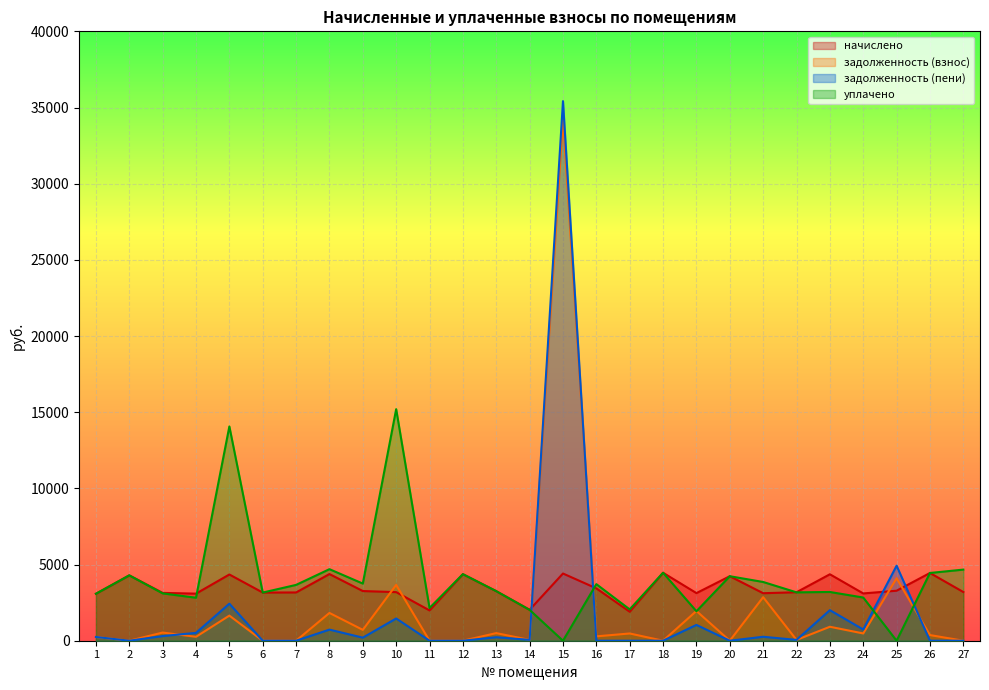

List the labels in order of задолженность (взнос) value, largest first.

15, 25, 10, 21, 19, 8, 5, 23, 9, 3, 13, 24, 17, 26, 16, 4, 1, 14, 22, 2, 6, 7, 11, 12, 18, 20, 27